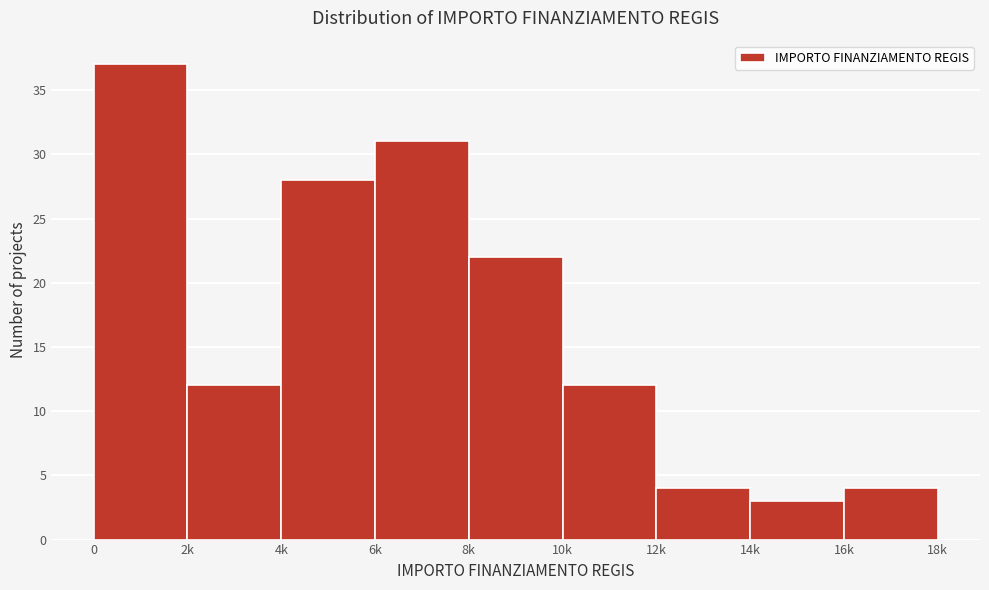

Reading left to right, extract all data points from this chart.

0=37	2k=12	4k=28	6k=31	8k=22	10k=12	12k=4	14k=3	16k=4